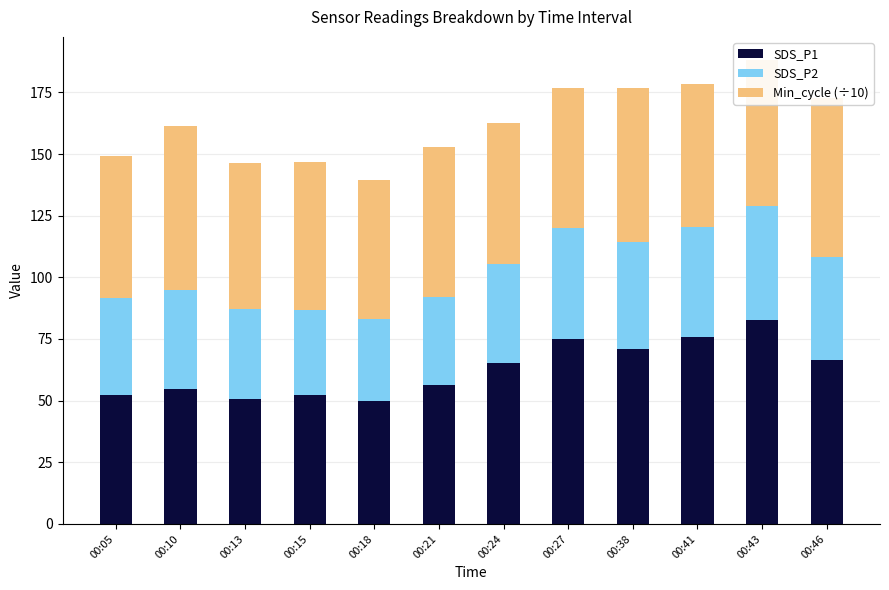

What are all the series names shown in the legend?

SDS_P1, SDS_P2, Min_cycle (÷10)